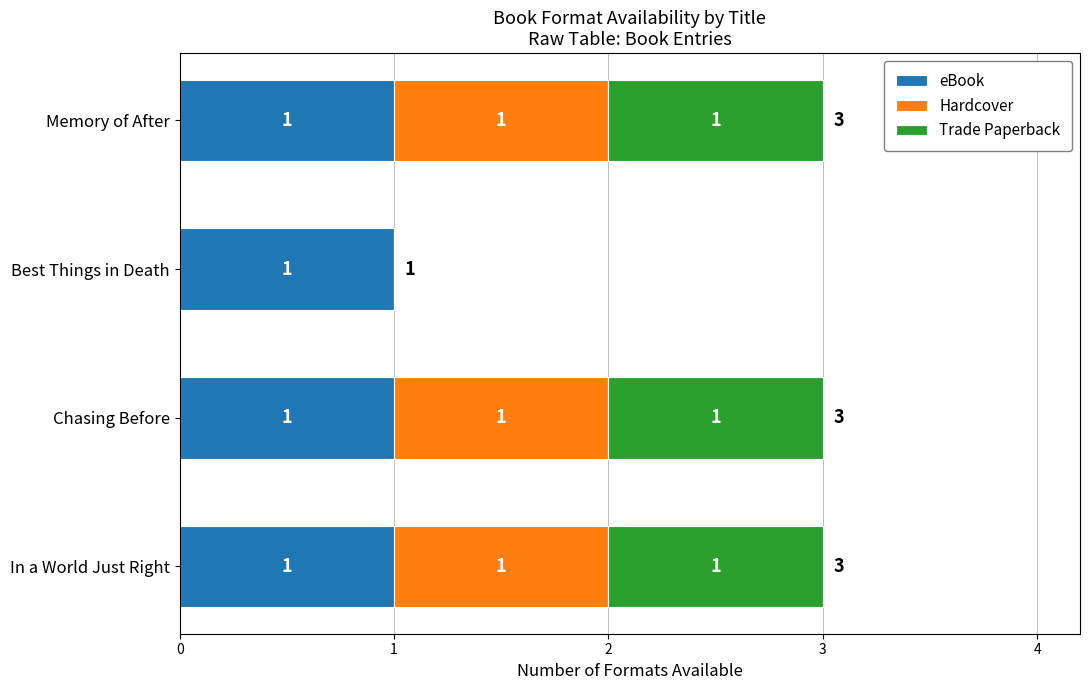

Is it true that eBook equals 1 at Memory of After?

True